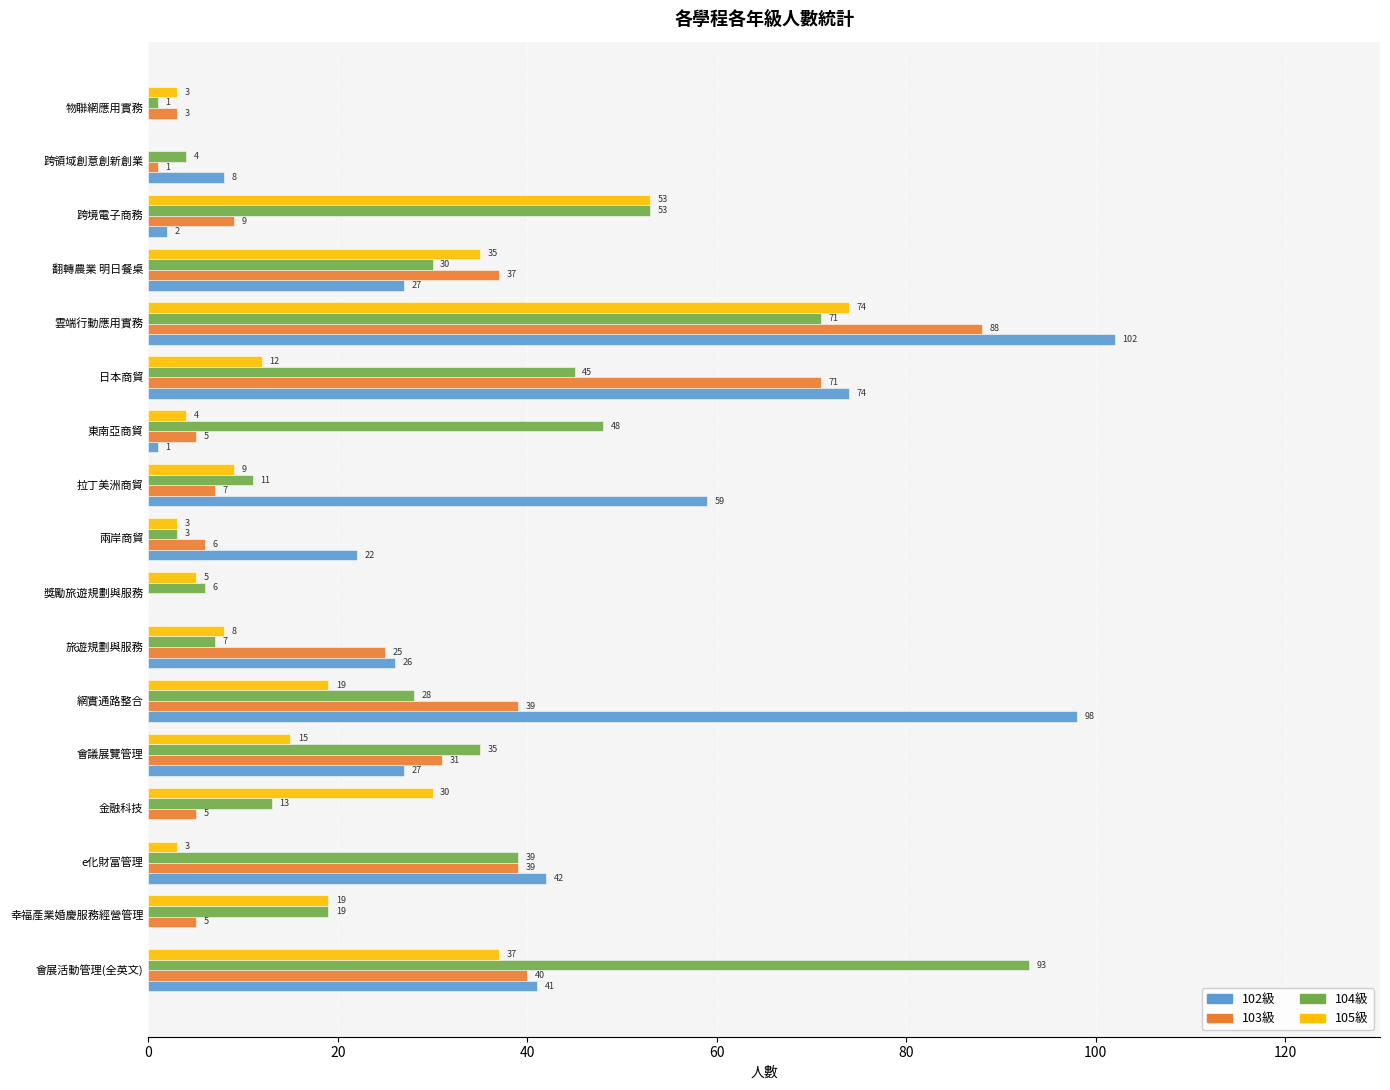

What is the highest value of the 105級 series?

74